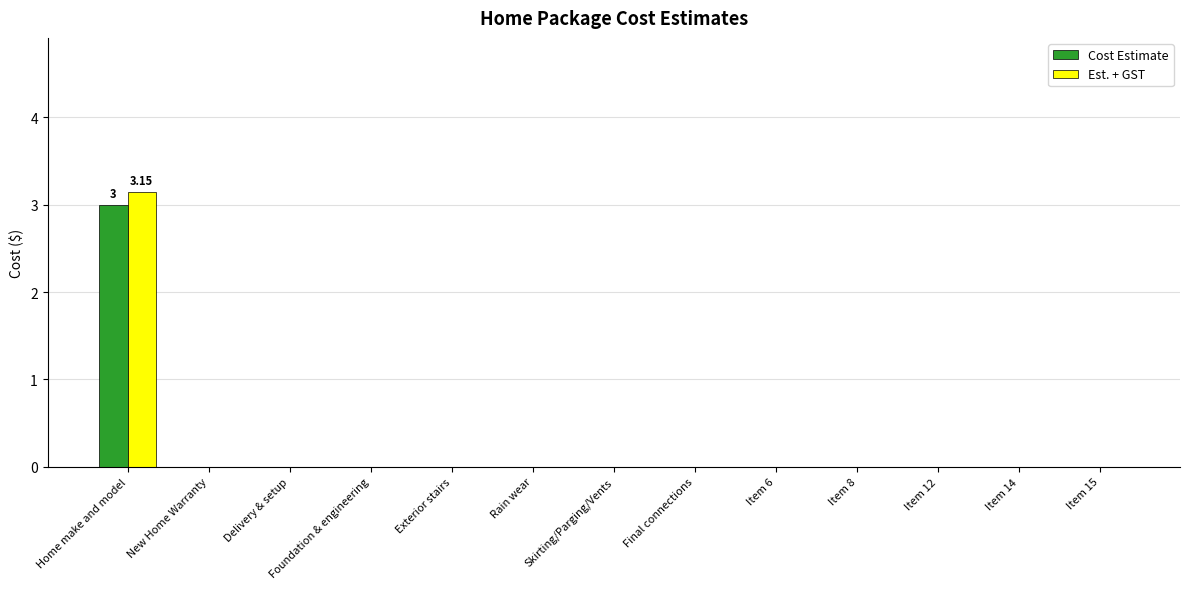

Are the bars horizontal?

No